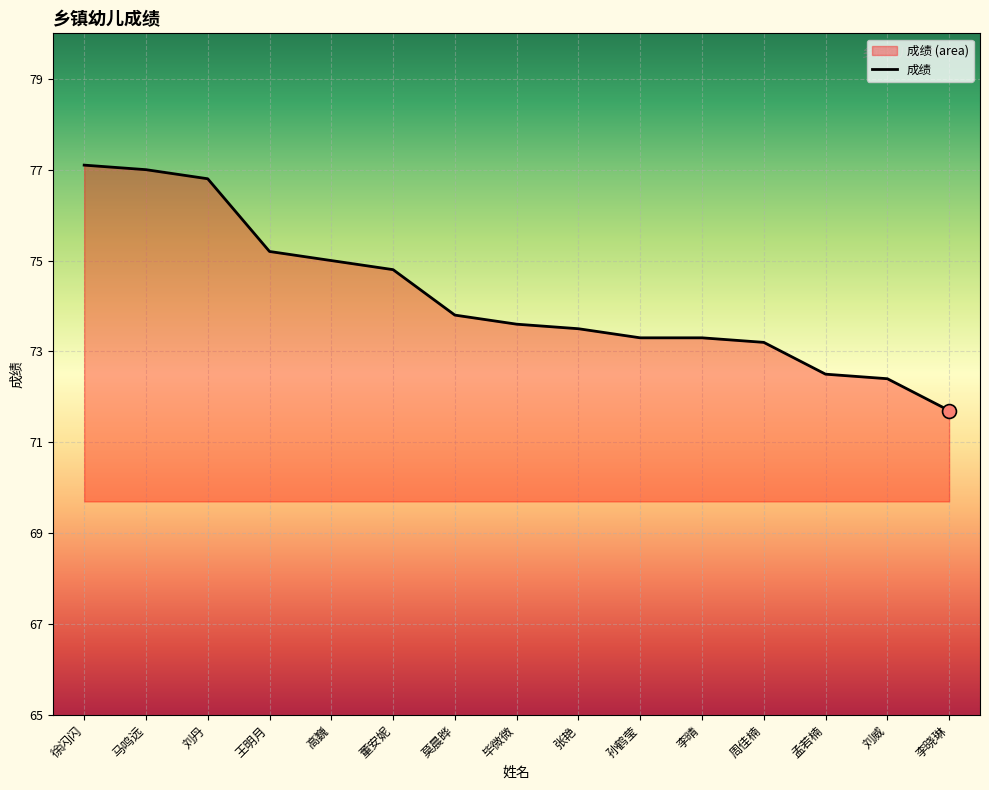

What is the change in value from 张艳 to 李晴?

-0.2